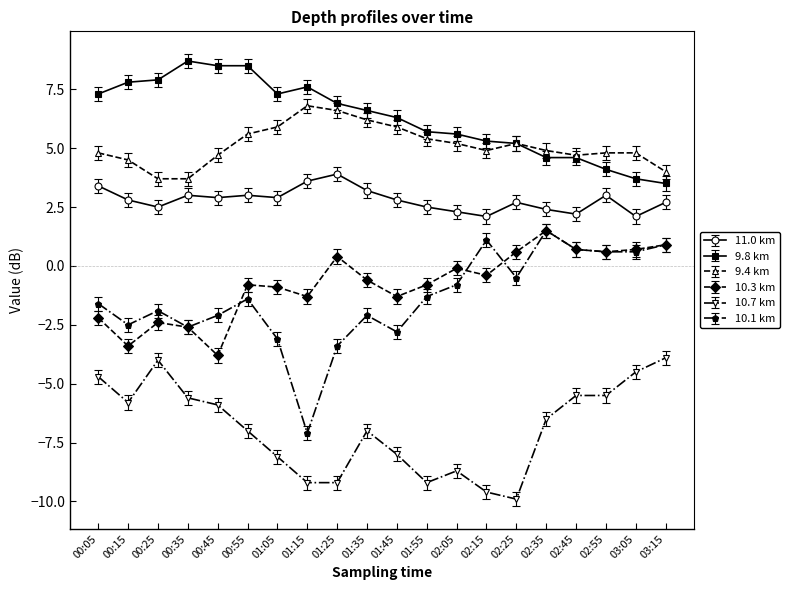

What is the label of the 18th point from the right?

00:25